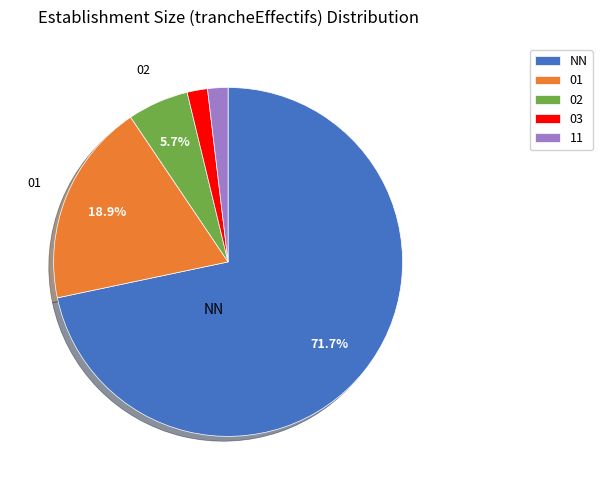

Which category has the biggest portion of the pie?

NN